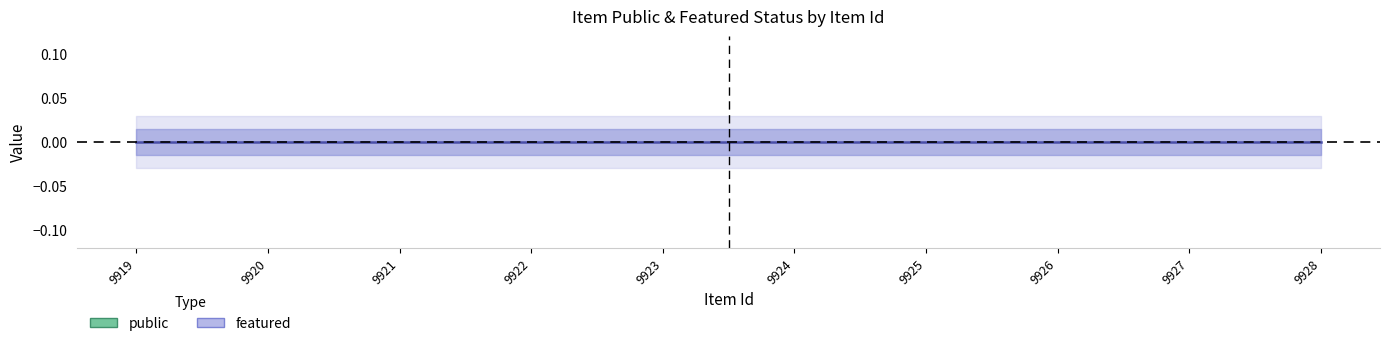

Where is public nearest to the value 1?

9919